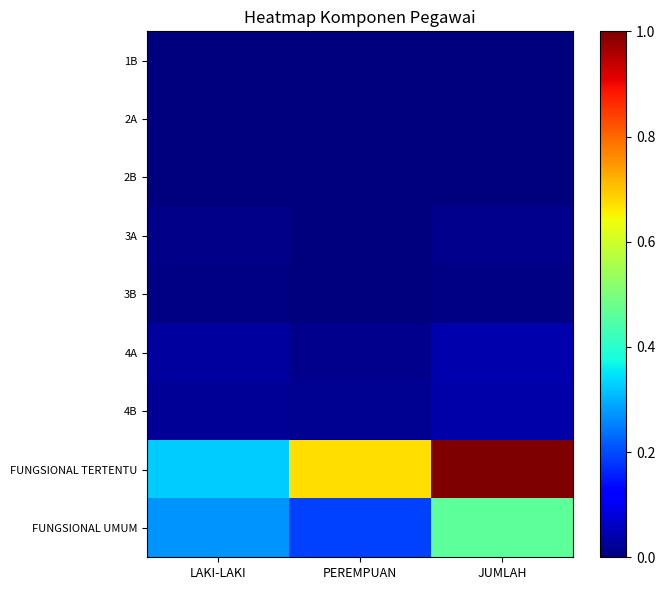

What is the total value across all series at LAKI-LAKI?

0.7